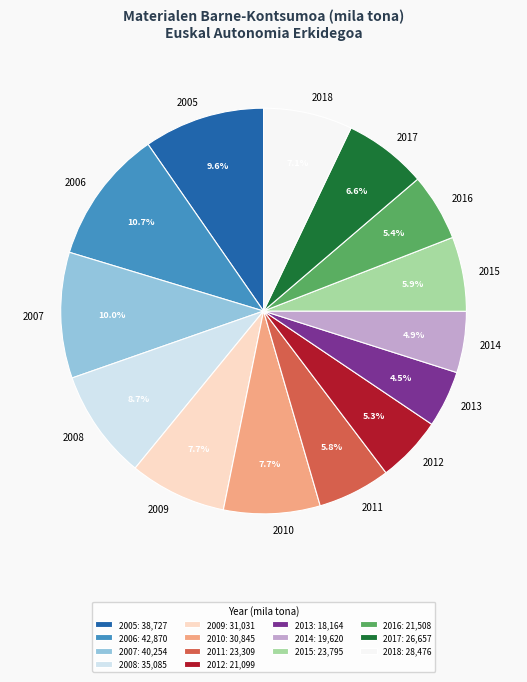

How many slices are in this pie chart?

14